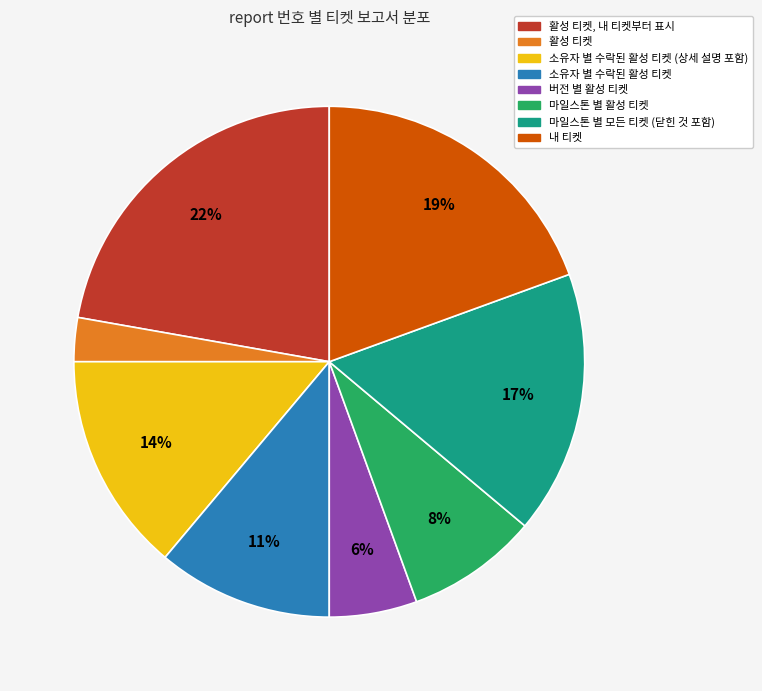

Does any single category account for the majority?

No